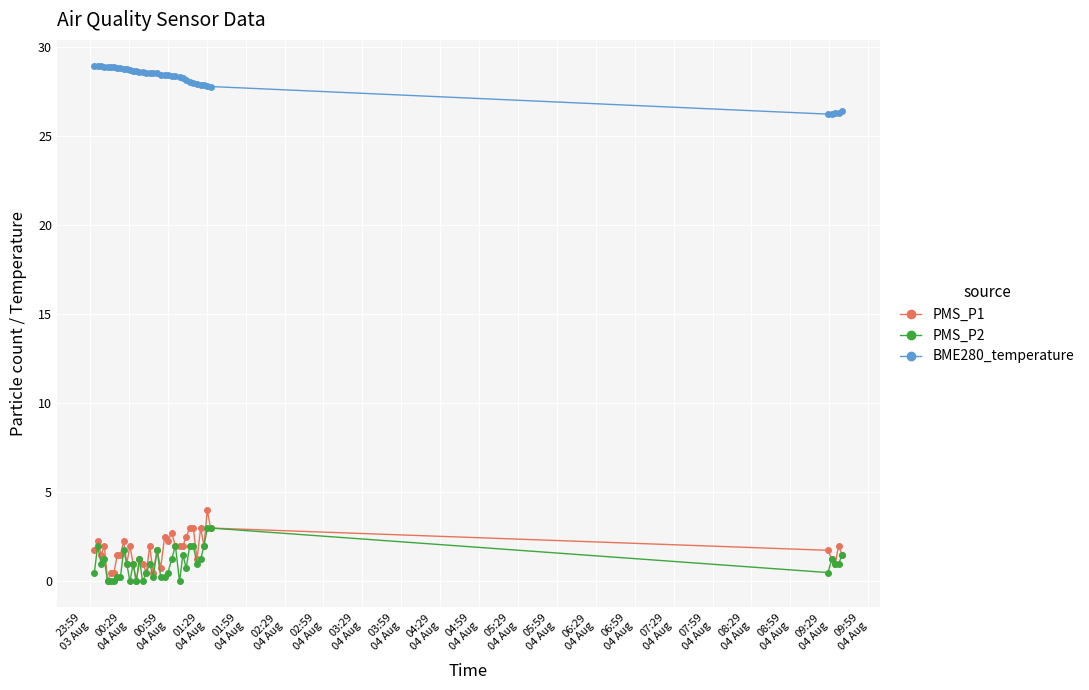

True or false: PMS_P2 has more than 1 points higher than both neighbors.

True